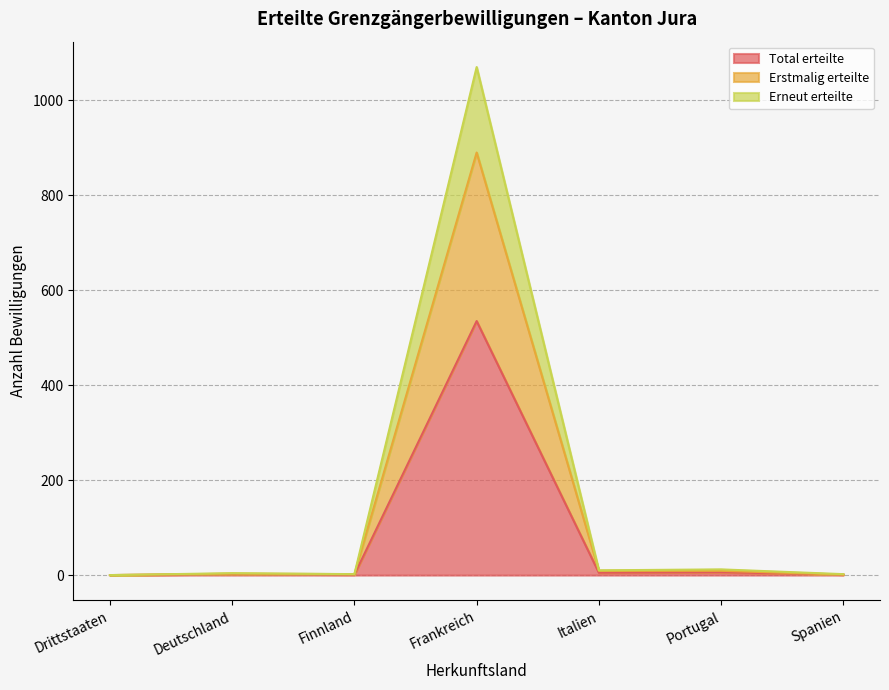

Which has a higher value, Spanien or Drittstaaten?

Spanien